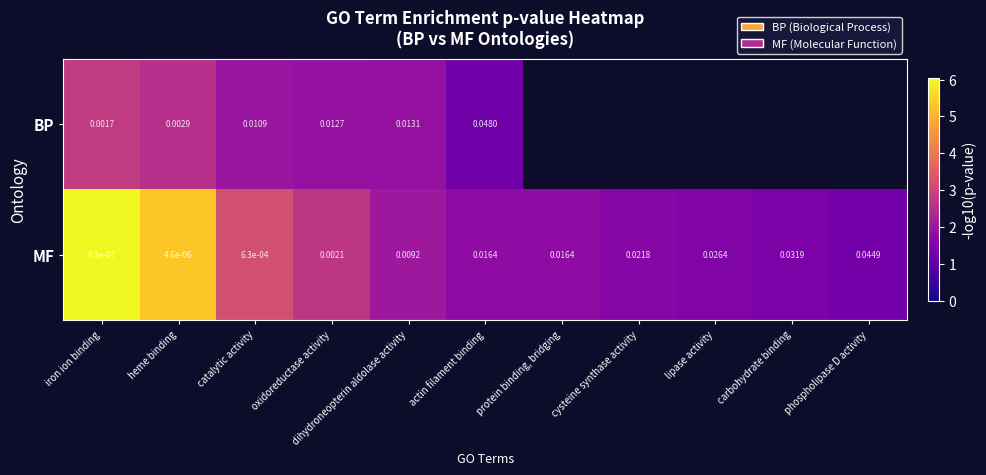

At how many categories does at least one series exceed 2?

5